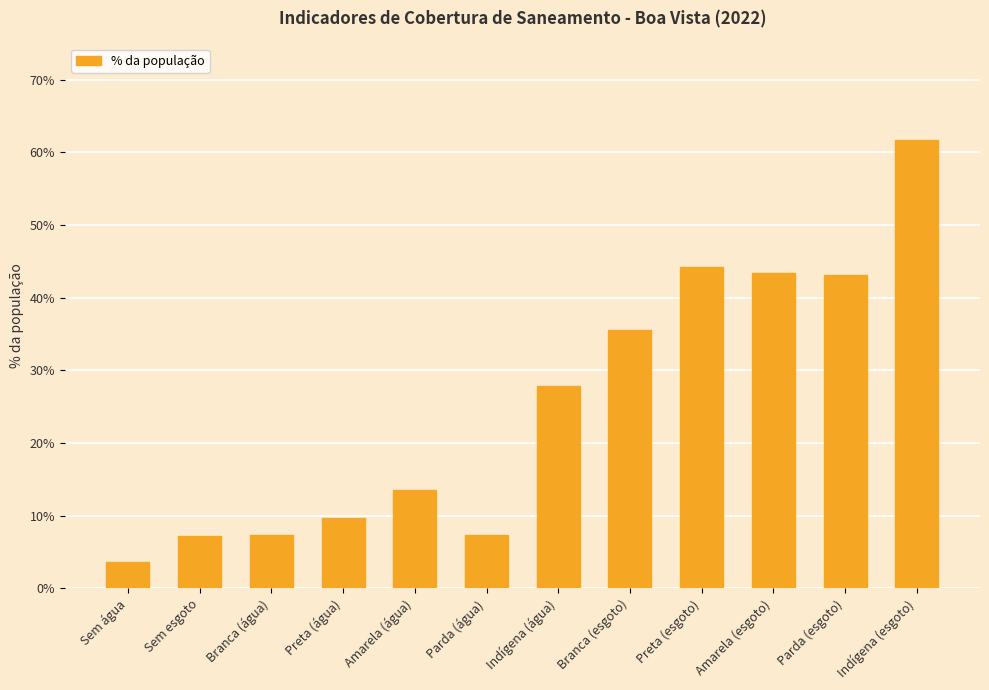

Which has a higher value, Indígena (esgoto) or Preta (água)?

Indígena (esgoto)